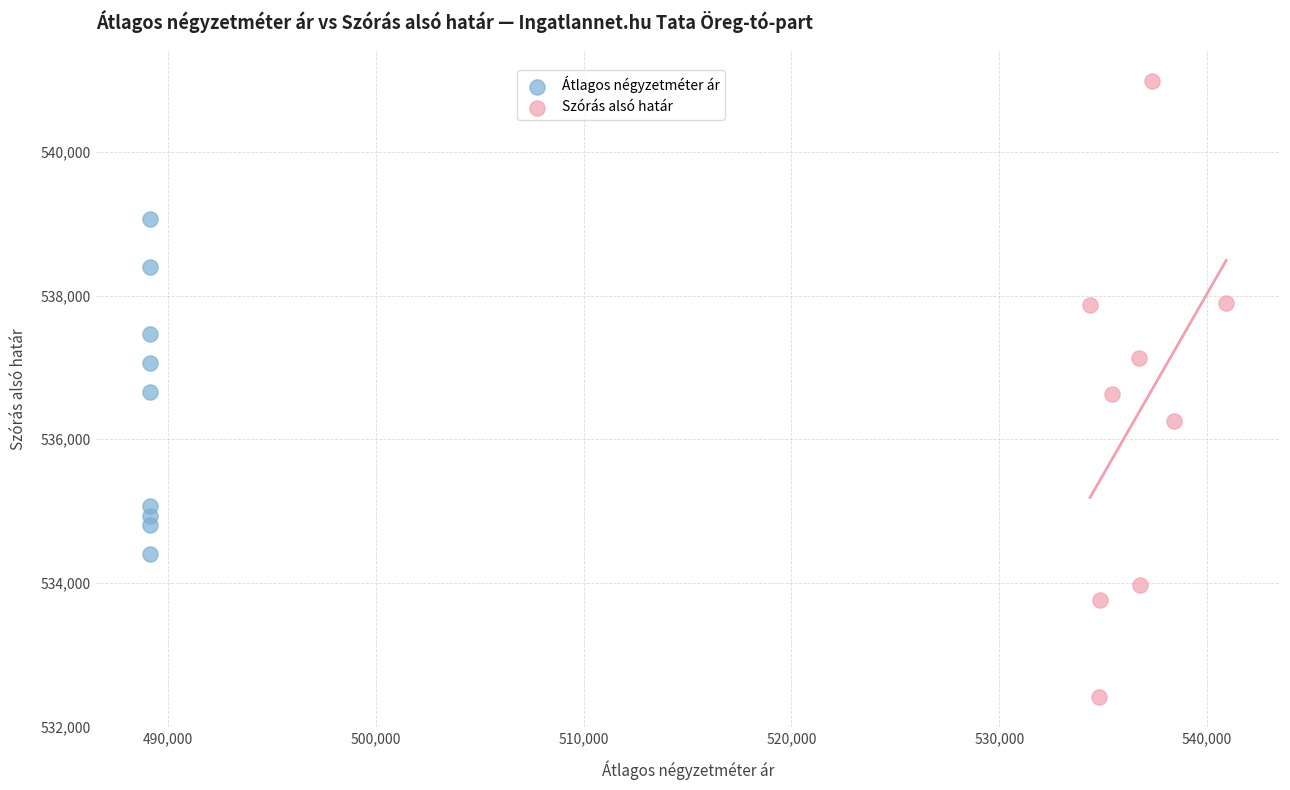

Which series contains the lowest Y value?

Szórás alsó határ